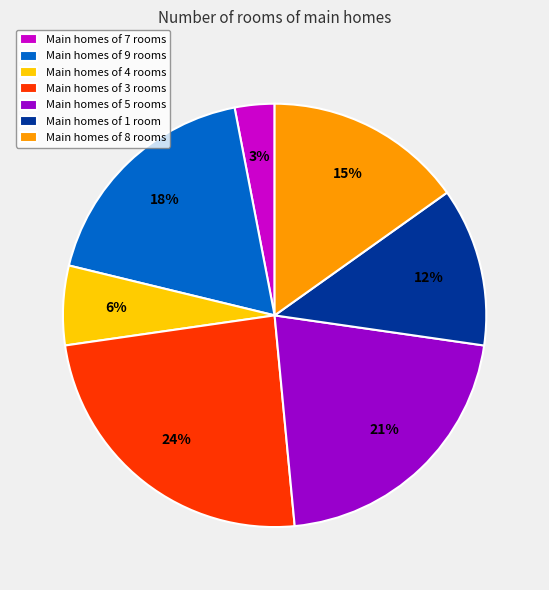

Is the sum of Main homes of 1 room and Main homes of 3 rooms greater than half?

No